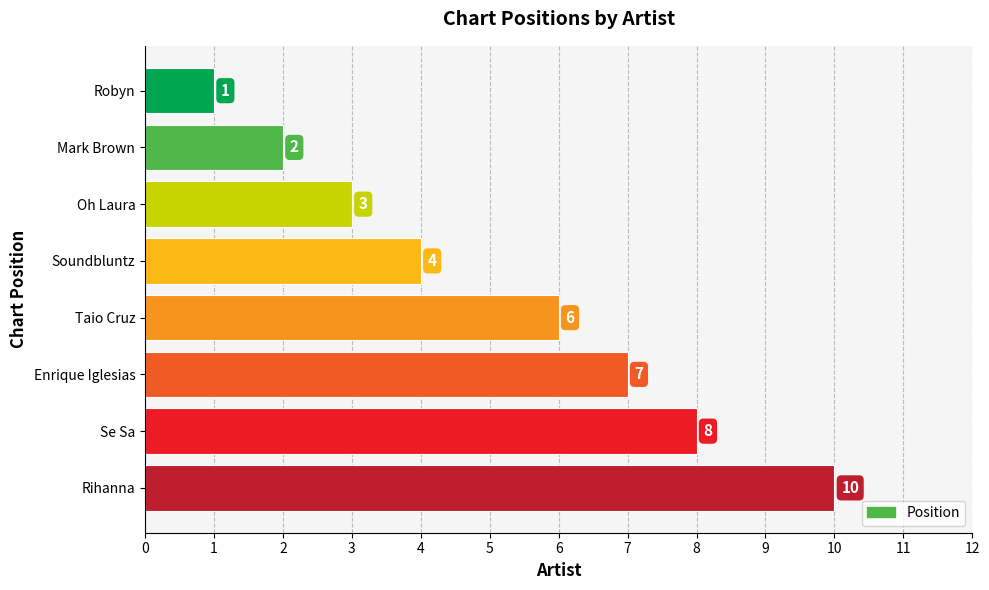

What is the maximum value shown in the chart?

10